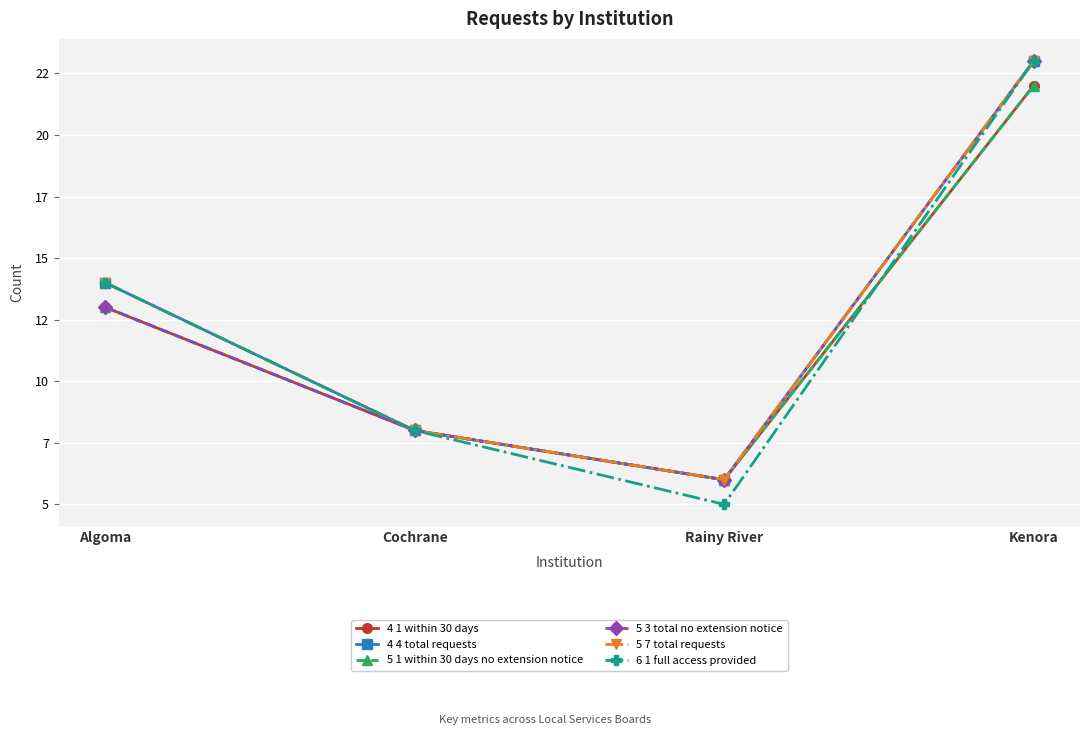

What is the value of the 5 1 within 30 days no extension notice point at the 3rd from the left?

6